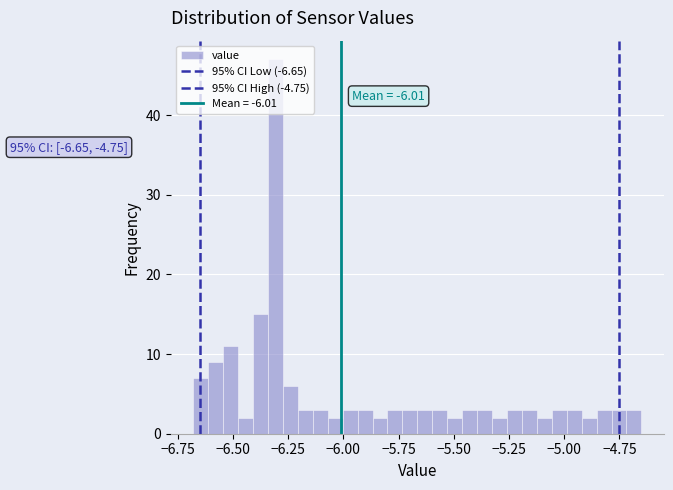

Around what value on the x-axis is the tallest bar? Give the approximate position of its centre, as read against the axis.

-6.30